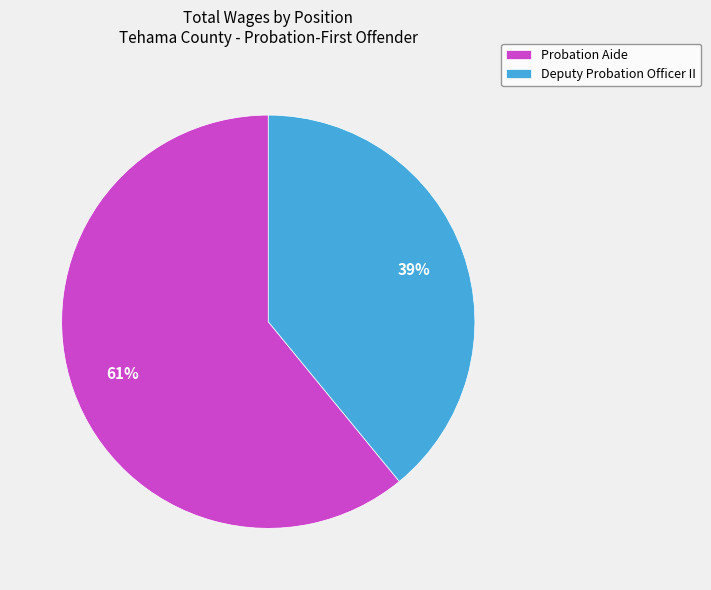

Rank the categories by value from highest to lowest.

Probation Aide, Deputy Probation Officer II